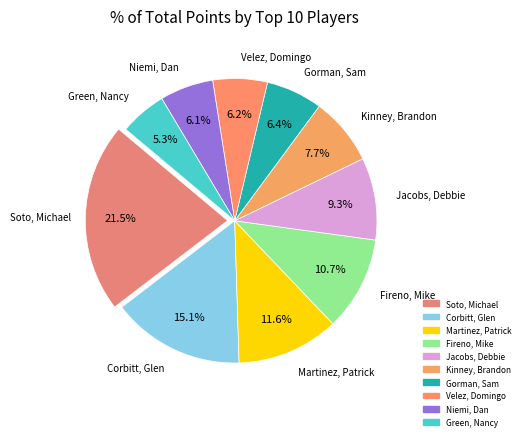

True or false: Kinney, Brandon accounts for 22% of the total.

False